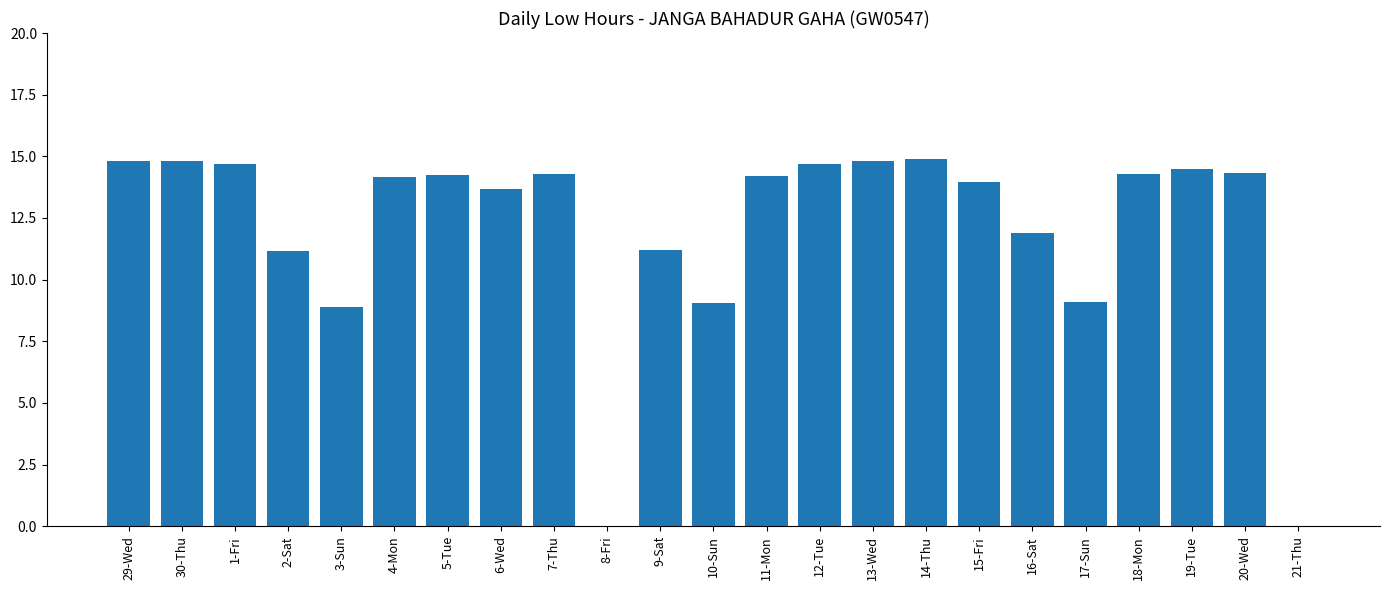

Approximately how many times larger is the value at 11-Mon compared to 12-Tue?

1.0